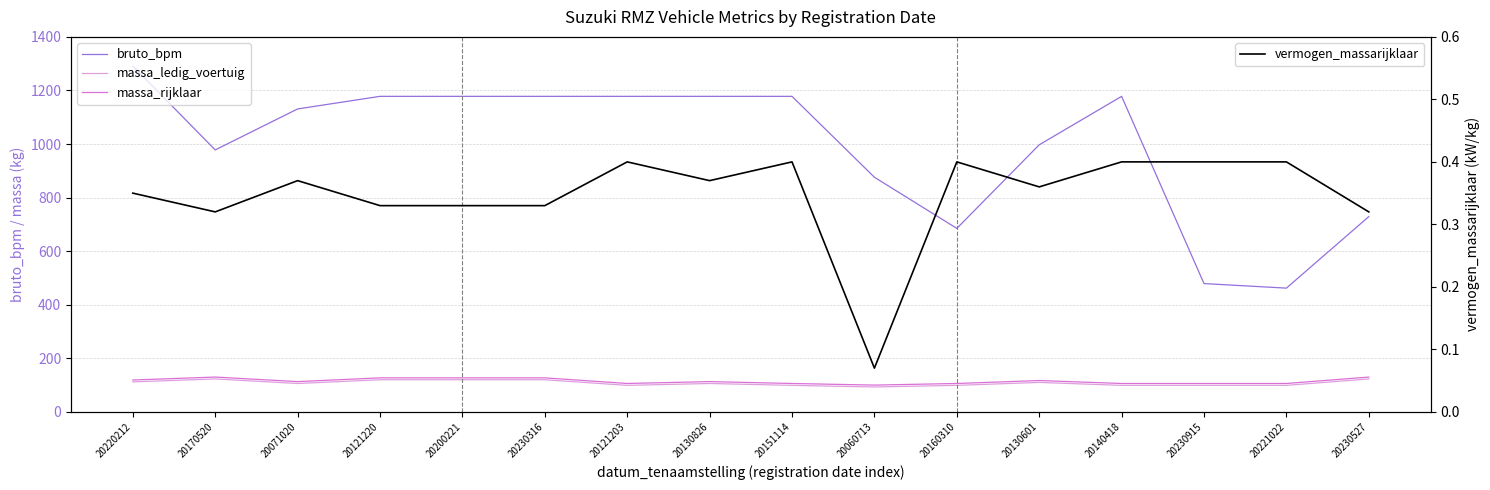

What is the difference between the highest and lowest values at 20140418?

1177.6